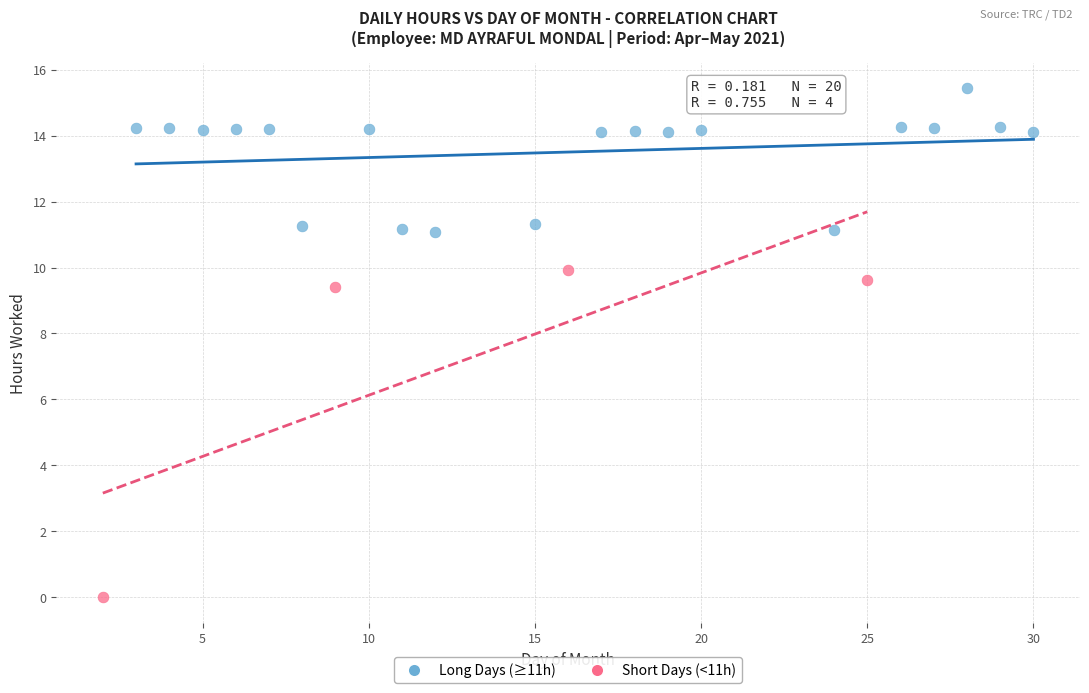

Which series reaches the maximum Y coordinate?

Long Days (≥11h)